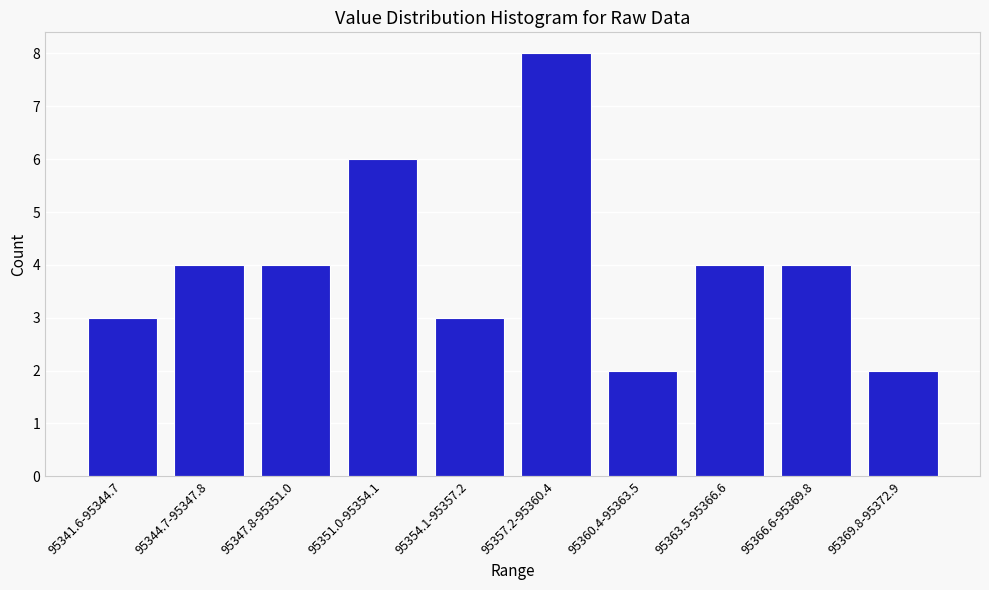

Reading left to right, list all the values displayed in this chart.

95341.6-95344.7=3	95344.7-95347.8=4	95347.8-95351.0=4	95351.0-95354.1=6	95354.1-95357.2=3	95357.2-95360.4=8	95360.4-95363.5=2	95363.5-95366.6=4	95366.6-95369.8=4	95369.8-95372.9=2